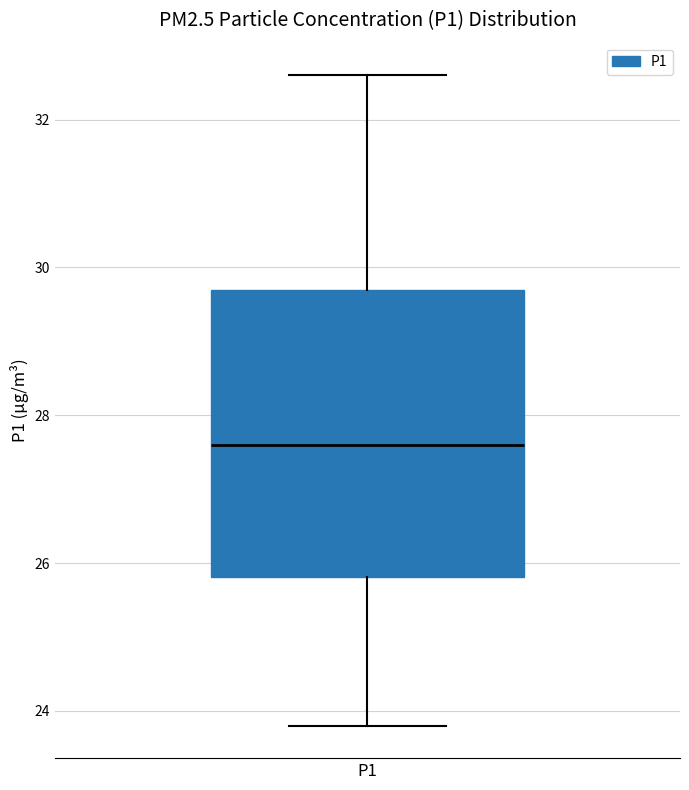

Transcribe this box plot: give where the median line is, the range the box spans, and where the two whiskers end, as read against the y-axis. The values are not printed on the chart, so give them approximately, as read against the axis.

median 27.6, box 25.8 to 29.6, whiskers 23.8 to 32.6